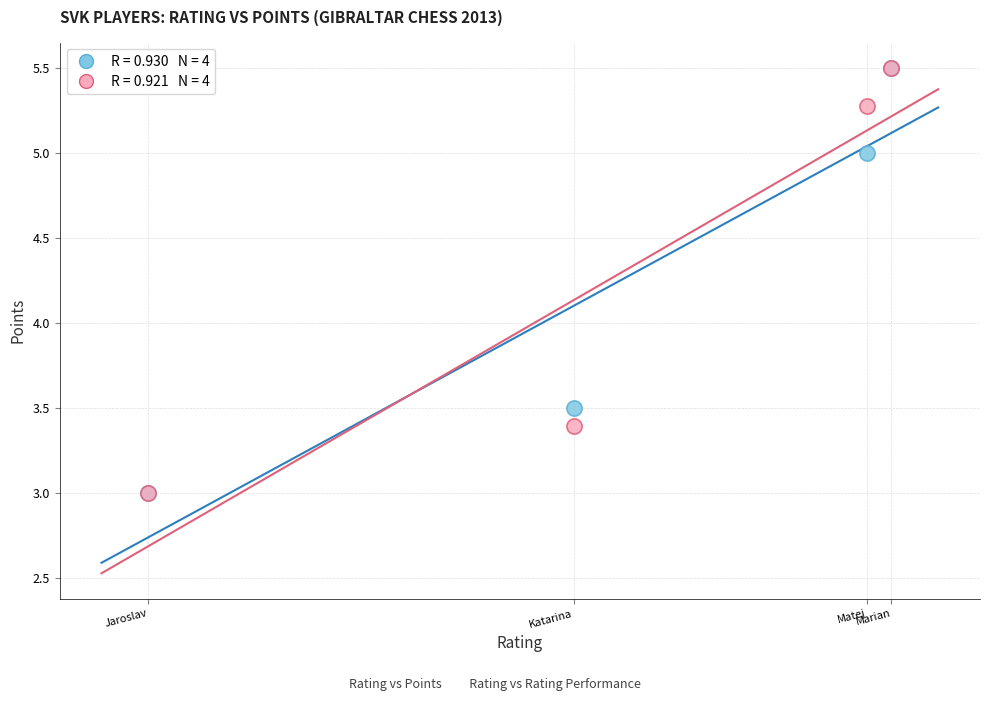

Across all series, what Y value is closest to 4?

3.5